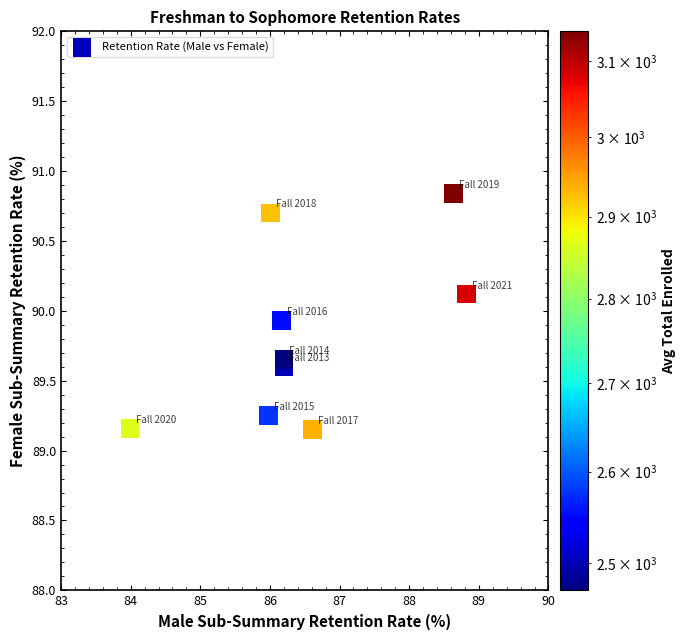

What is the range of Y values (max minus min)?

1.7